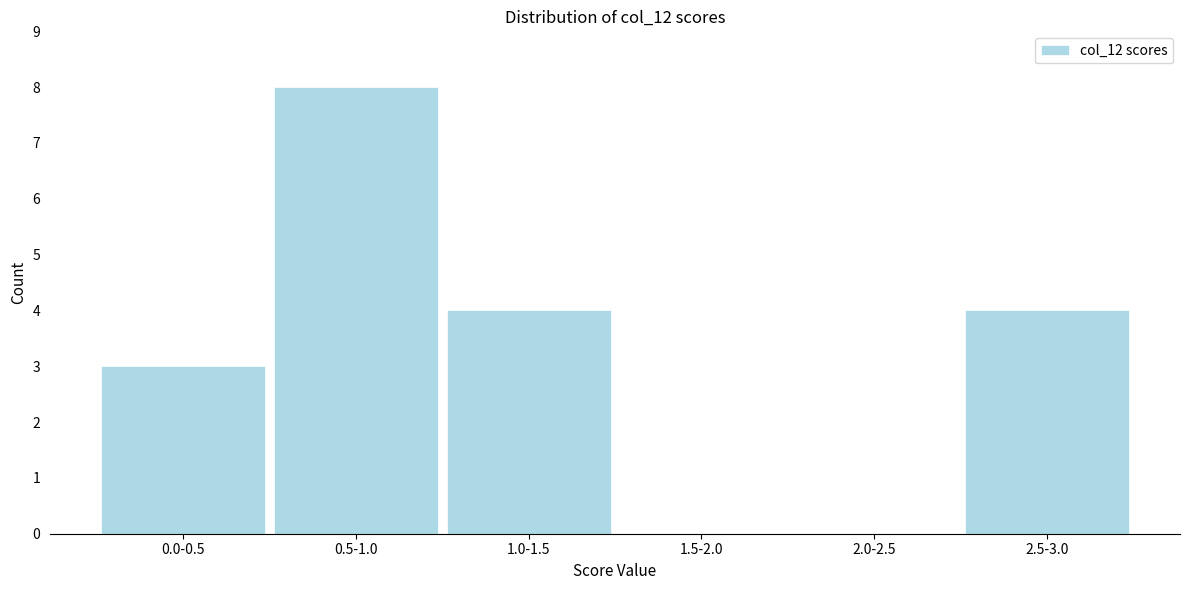

Reading left to right, what are all the values shown in this chart?

0.0-0.5=3	0.5-1.0=8	1.0-1.5=4	1.5-2.0=0	2.0-2.5=0	2.5-3.0=4